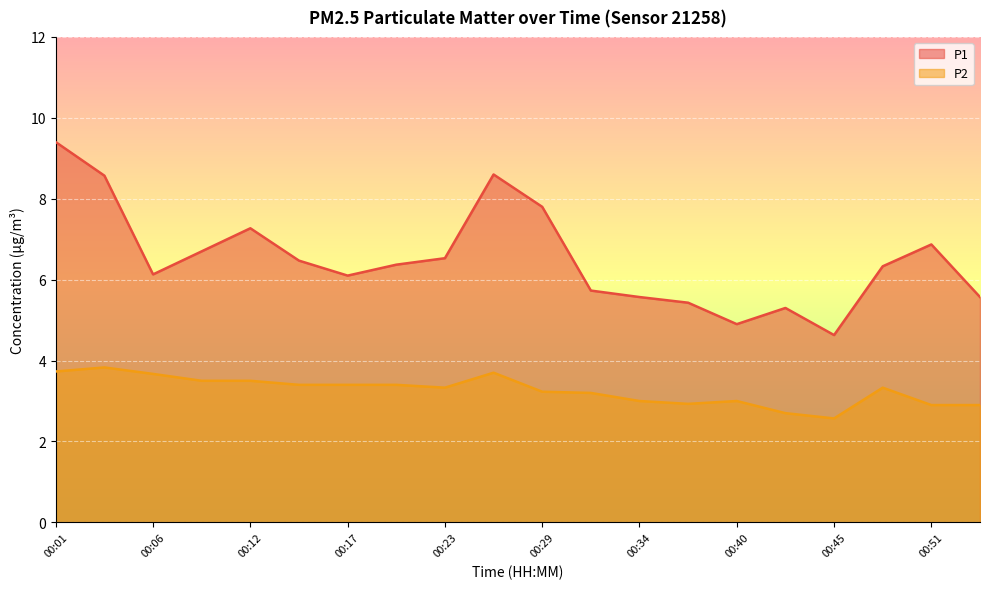

In P2, how many points are lower than both neighbors (excluding endpoints)?

3